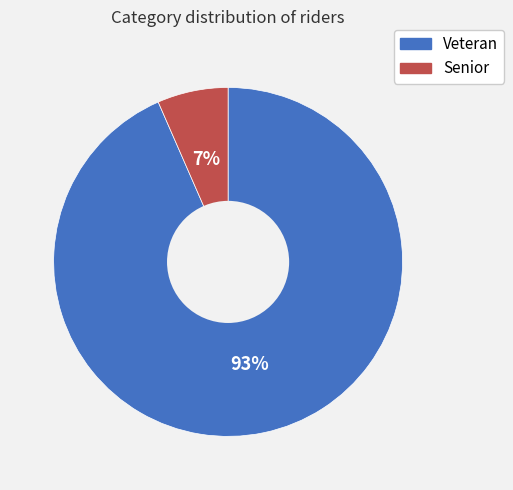

Between Veteran and Senior, which is larger?

Veteran